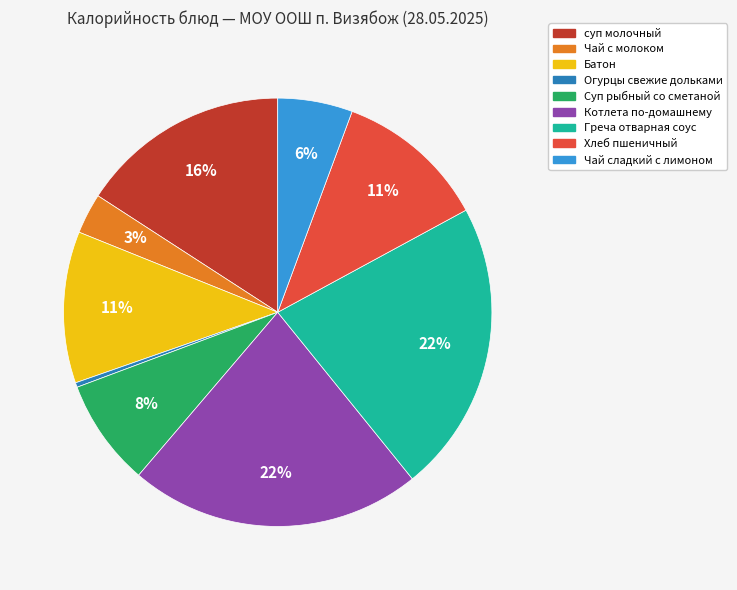

The Батон slice represents 11% of the pie. True or false?

True